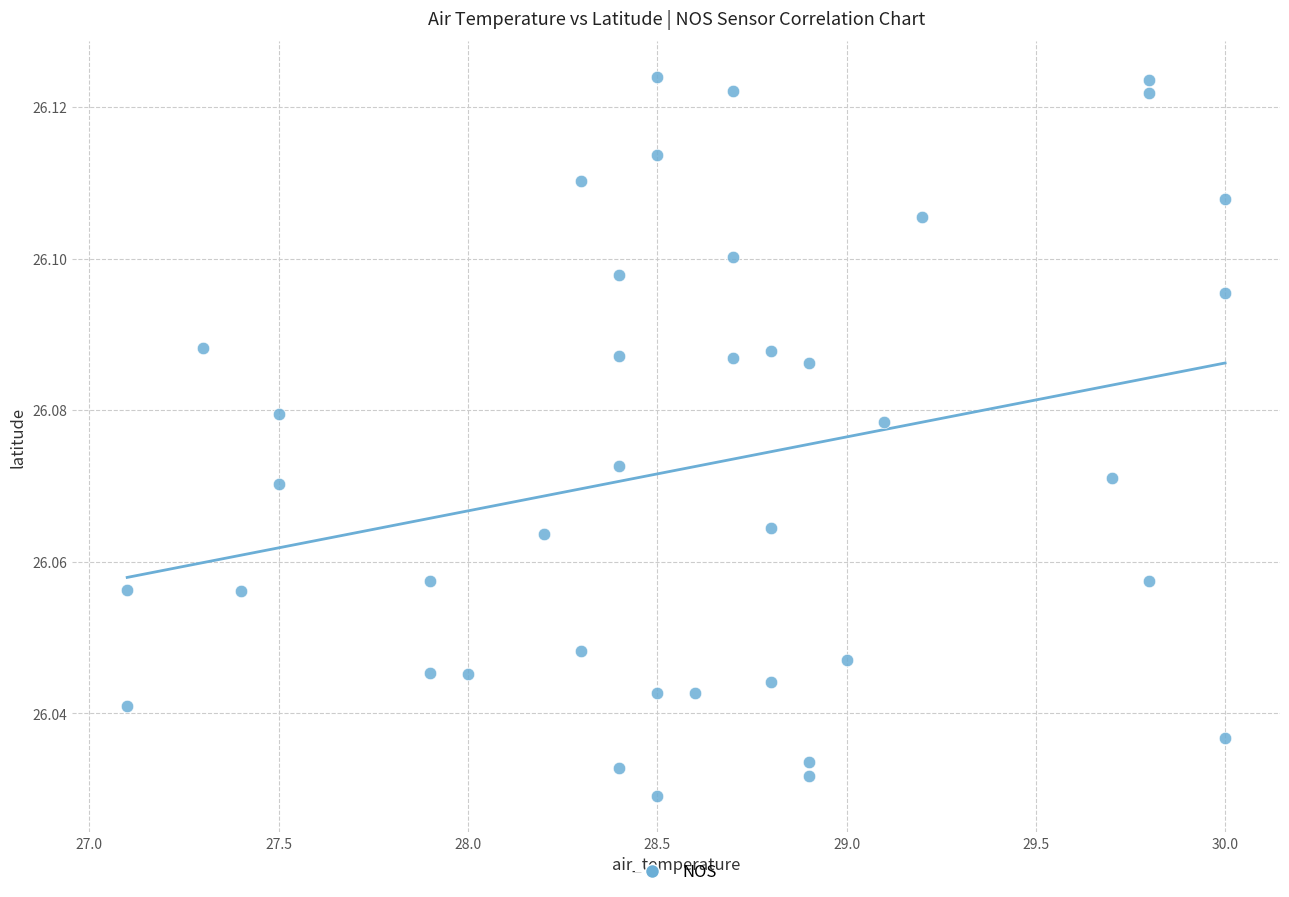

What is the range of X values (max minus min)?

2.9